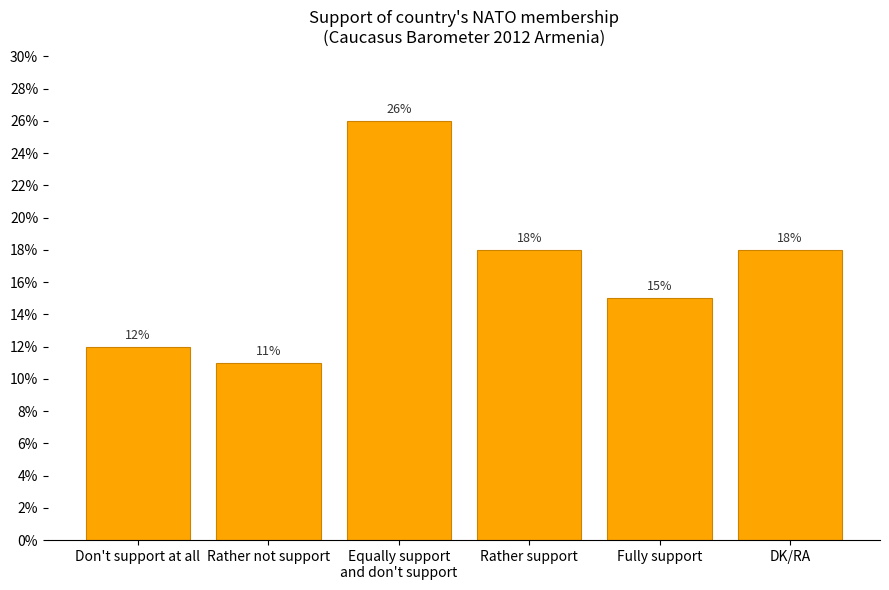

The chart shows a value of 26 at Rather support. True or false?

False